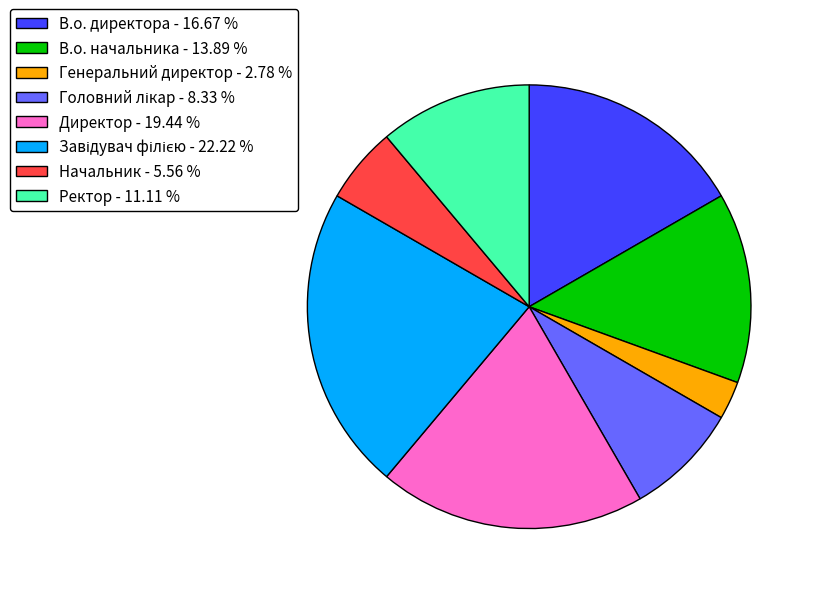

How many slices are in this pie chart?

8